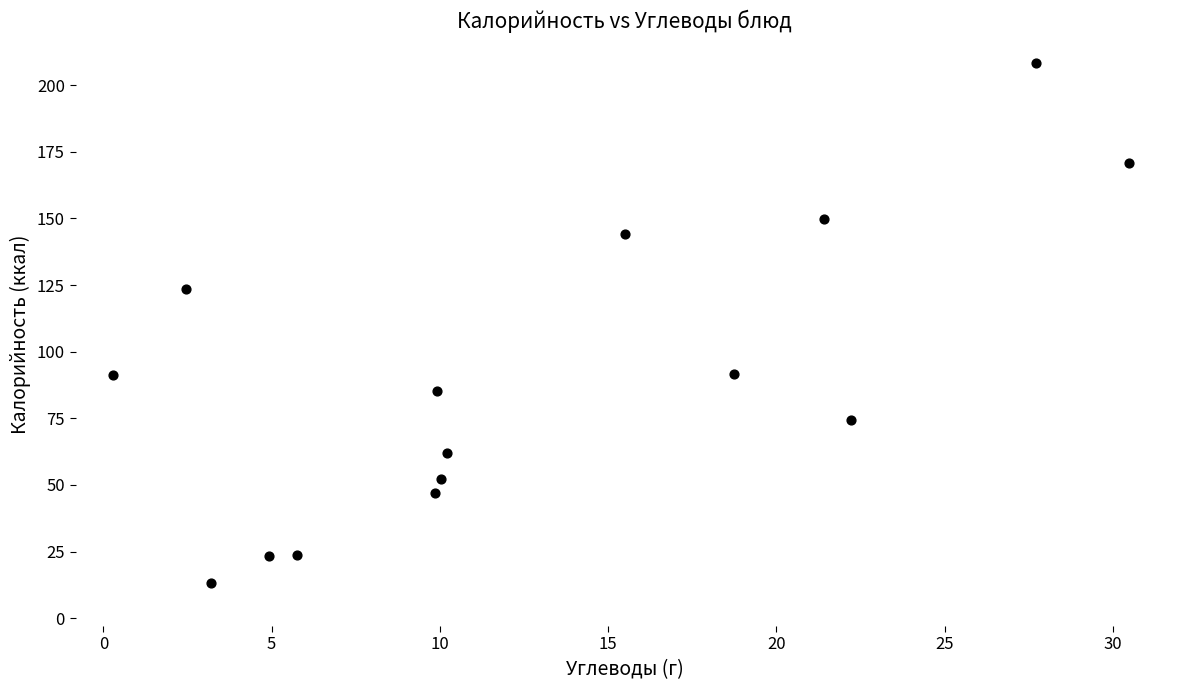

What is the range of X values (max minus min)?

30.2